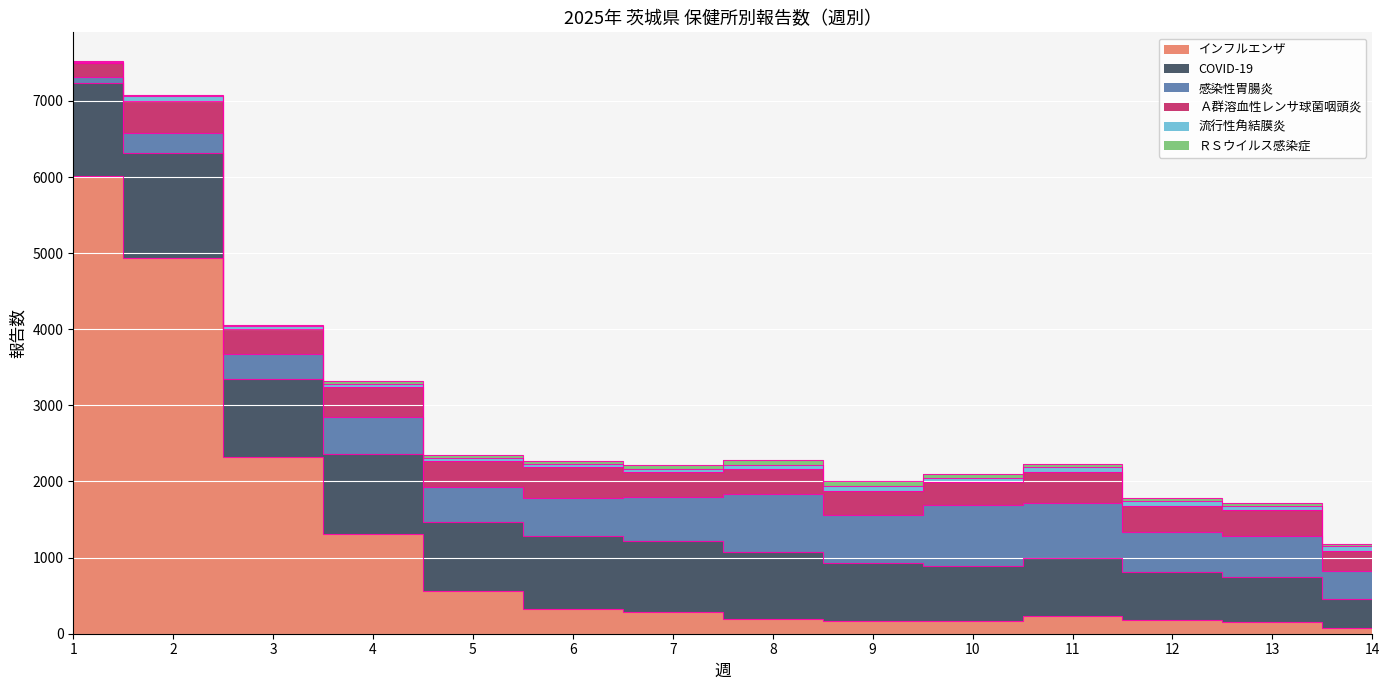

Which series changed the most between 2 and 11?

インフルエンザ